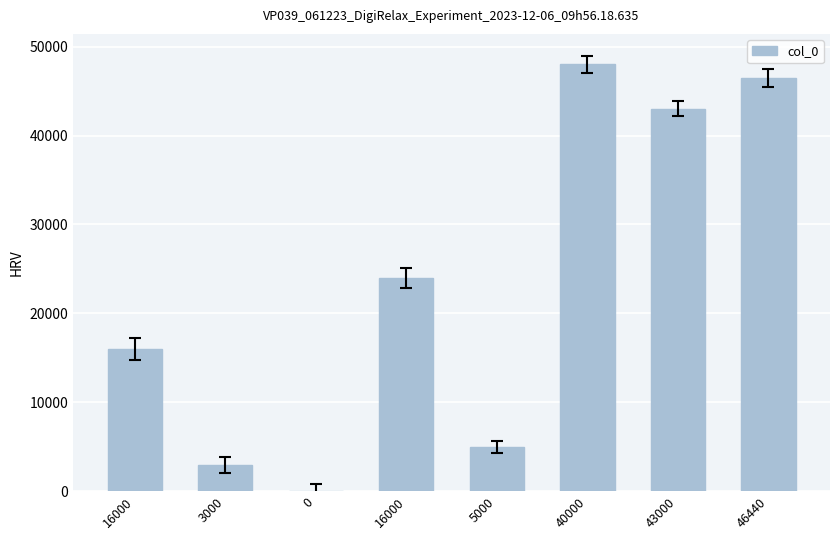

The value at 46440 is 46440. True or false?

True